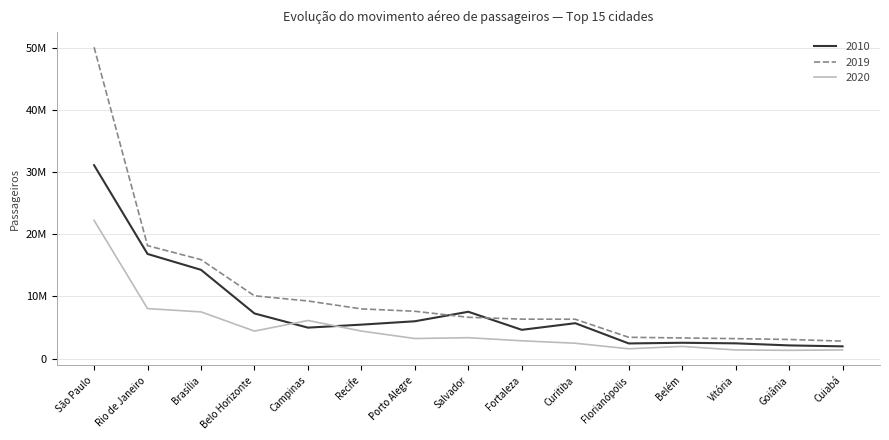

True or false: 2010 and 2020 cross at least once.

True